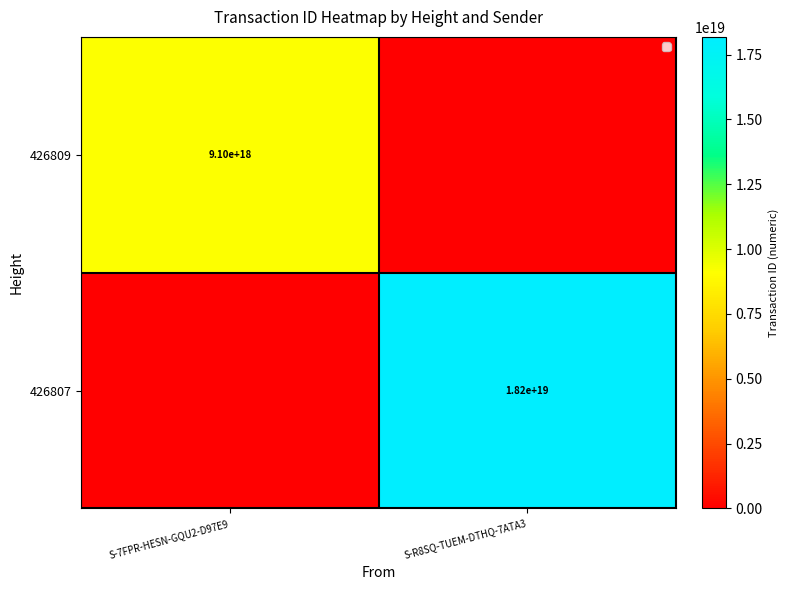

The value of 426809 at S-7FPR-HESN-GQU2-D97E9 is 1958638450422189824. True or false?

False